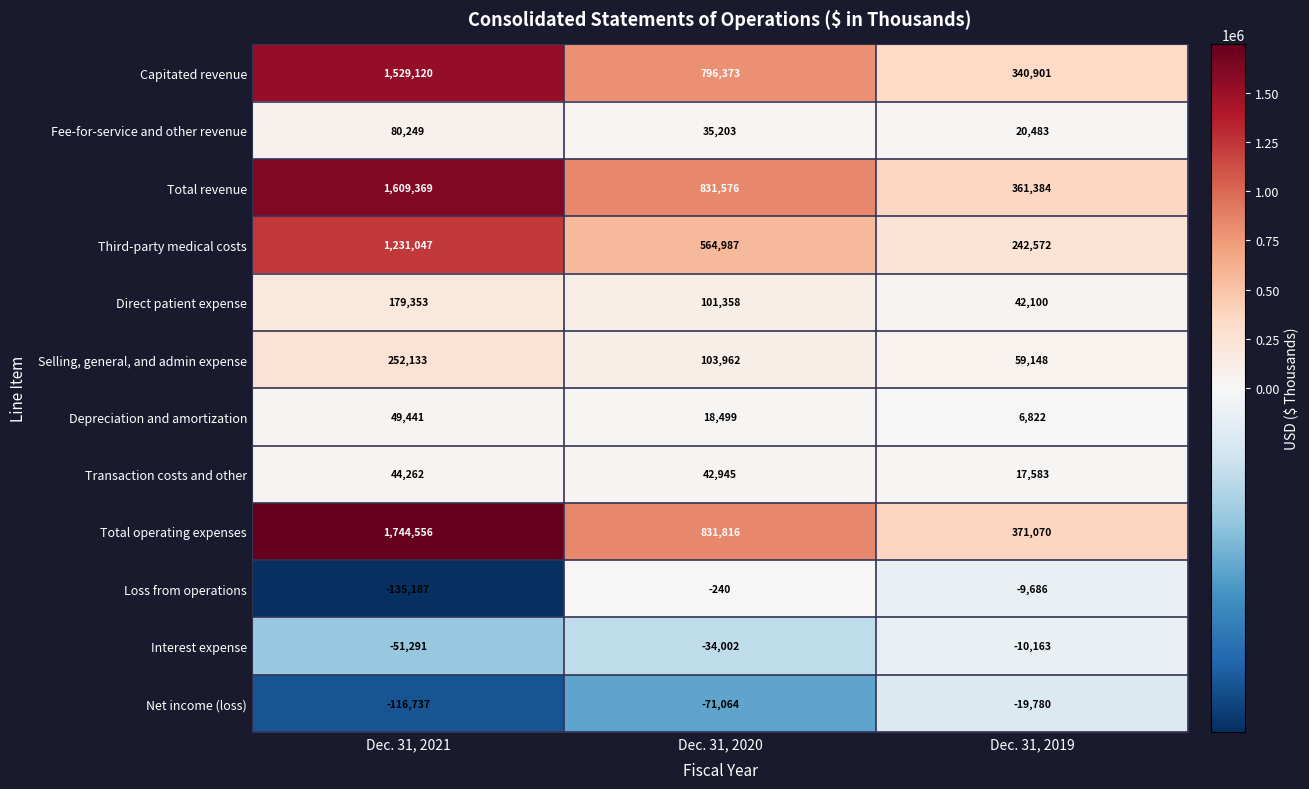

What is the sum of all Transaction costs and other values?

104790